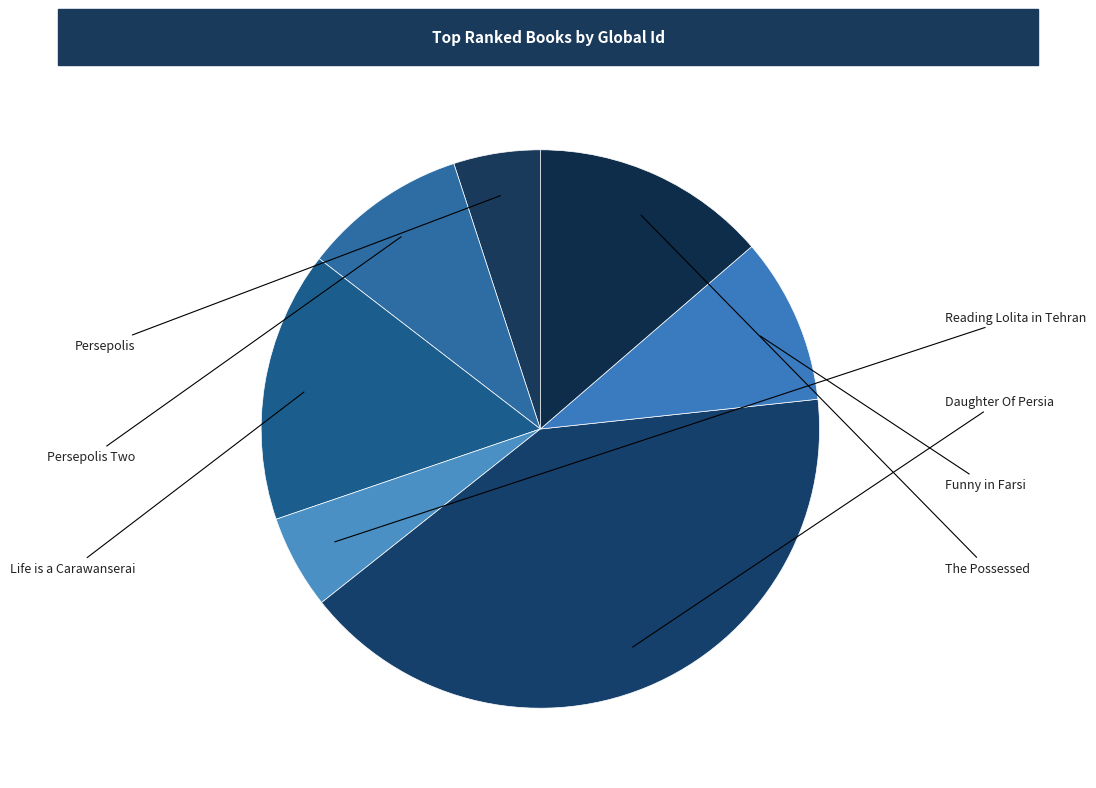

Rank the categories by value from lowest to highest.

Persepolis, Reading Lolita in Tehran, Persepolis Two, Funny in Farsi, The Possessed, Life is a Carawanserai, Daughter Of Persia